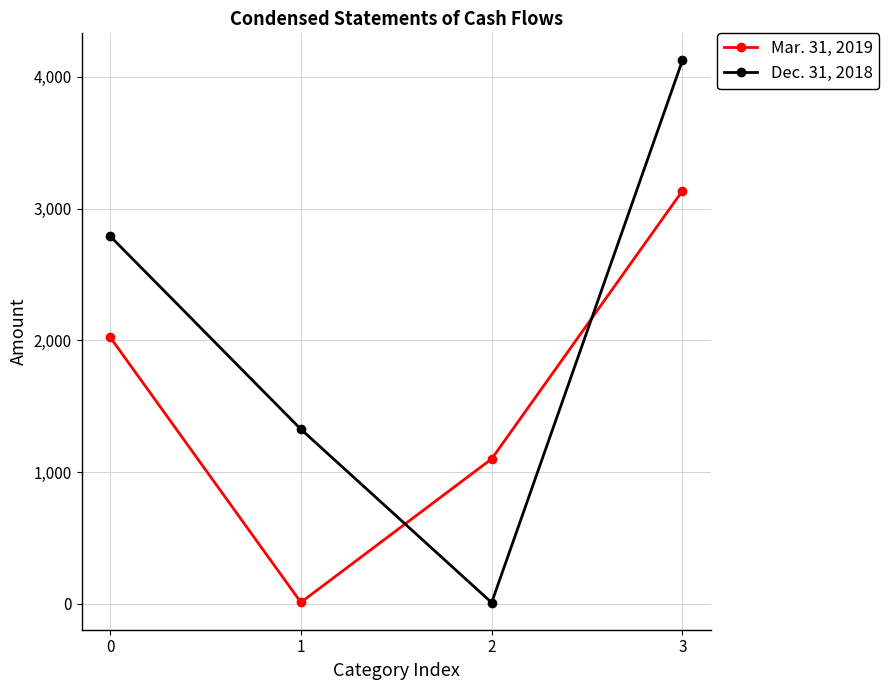

What is the difference between the highest and lowest values at 1?

1314